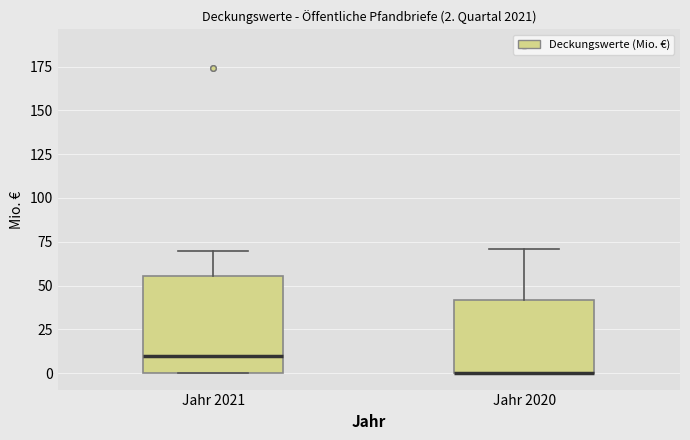

Comparing the boxes themselves (not the whiskers), which one is the tallest?

Jahr 2021